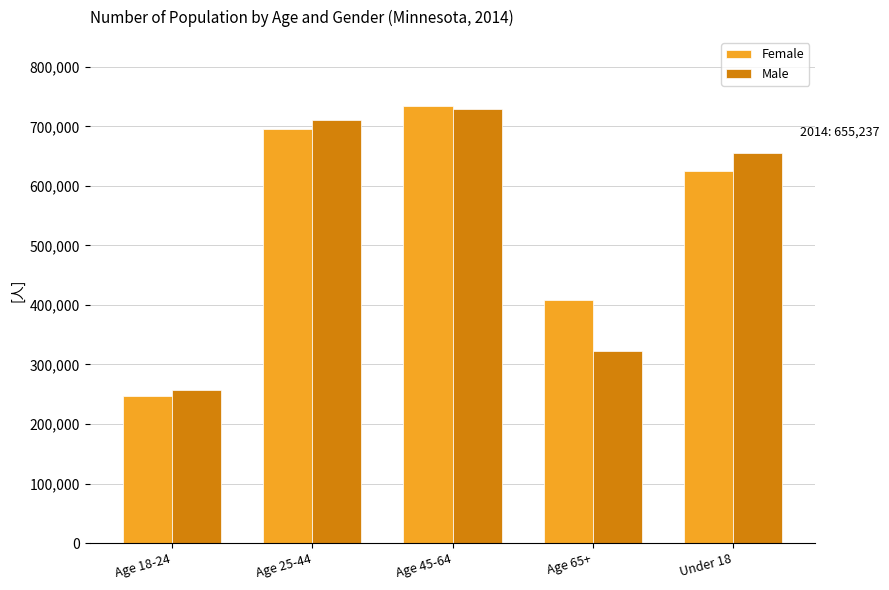

Rank the series at Age 18-24 from highest to lowest value.

Male, Female